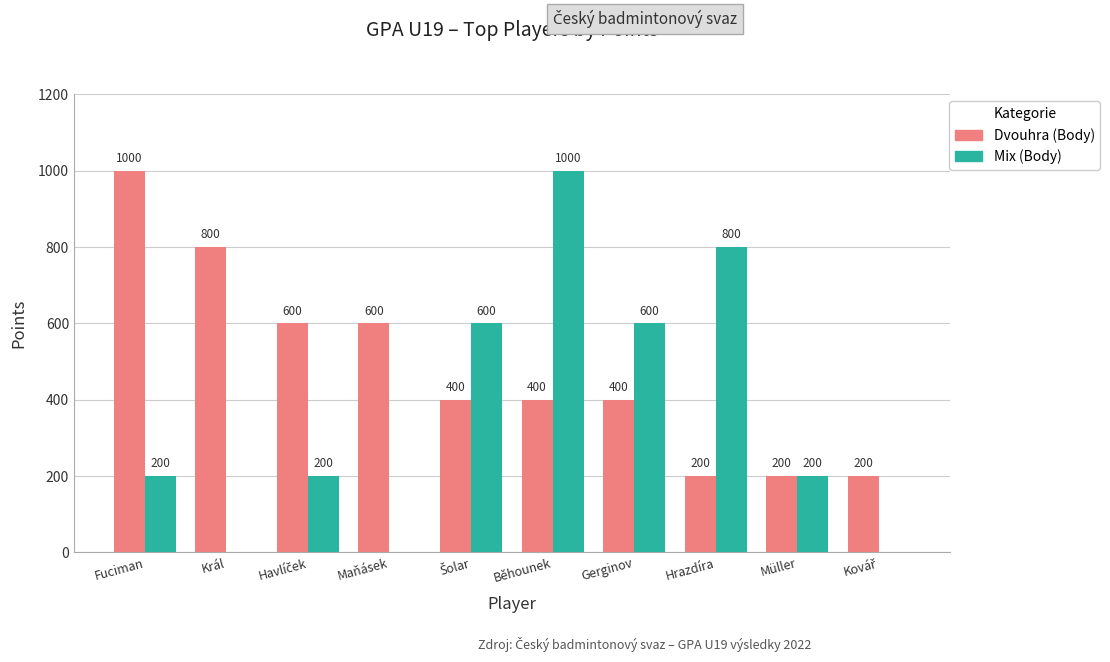

How many data points does each series have?

10